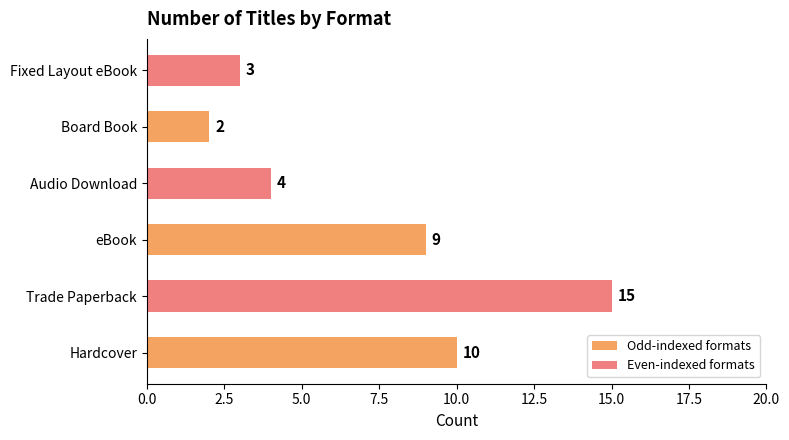

What is the value of the 1st bar from the left?

10